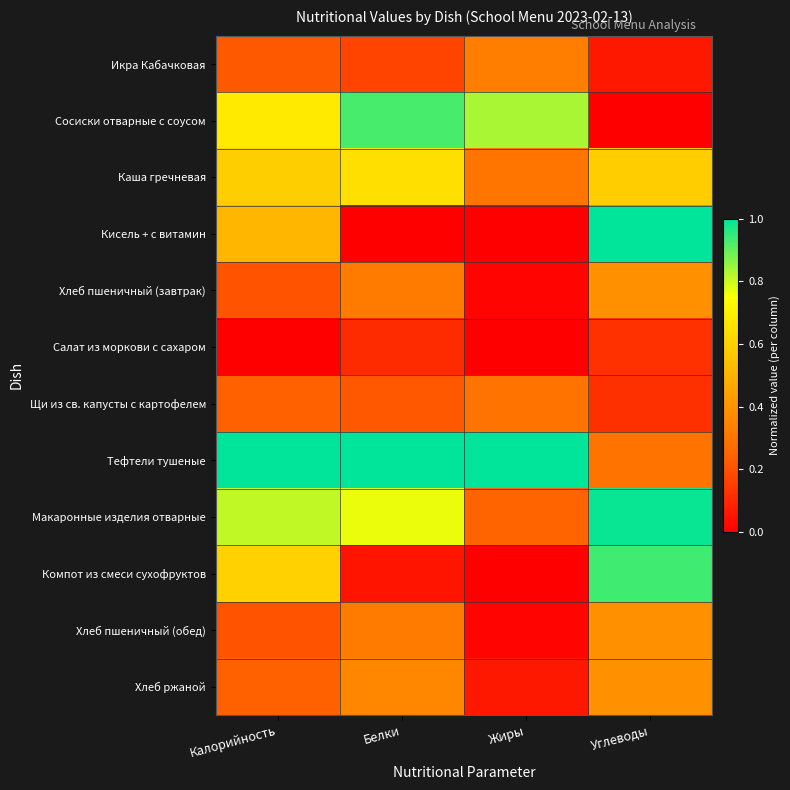

What is the total value across all series at Углеводы?

5.3